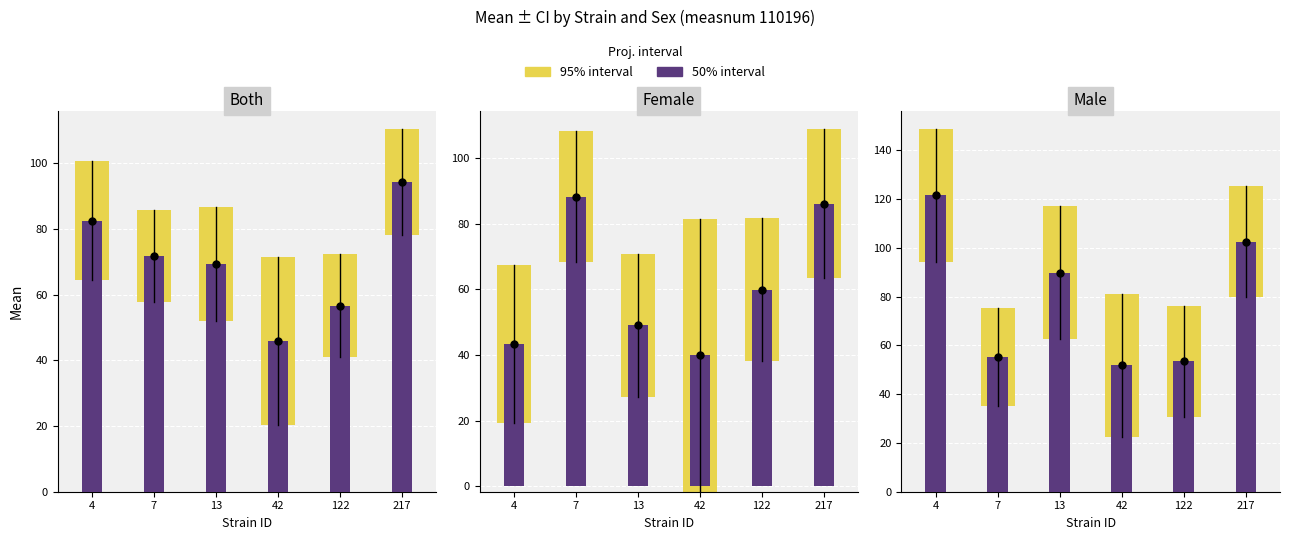

At how many categories does at least one series exceed 54?

5